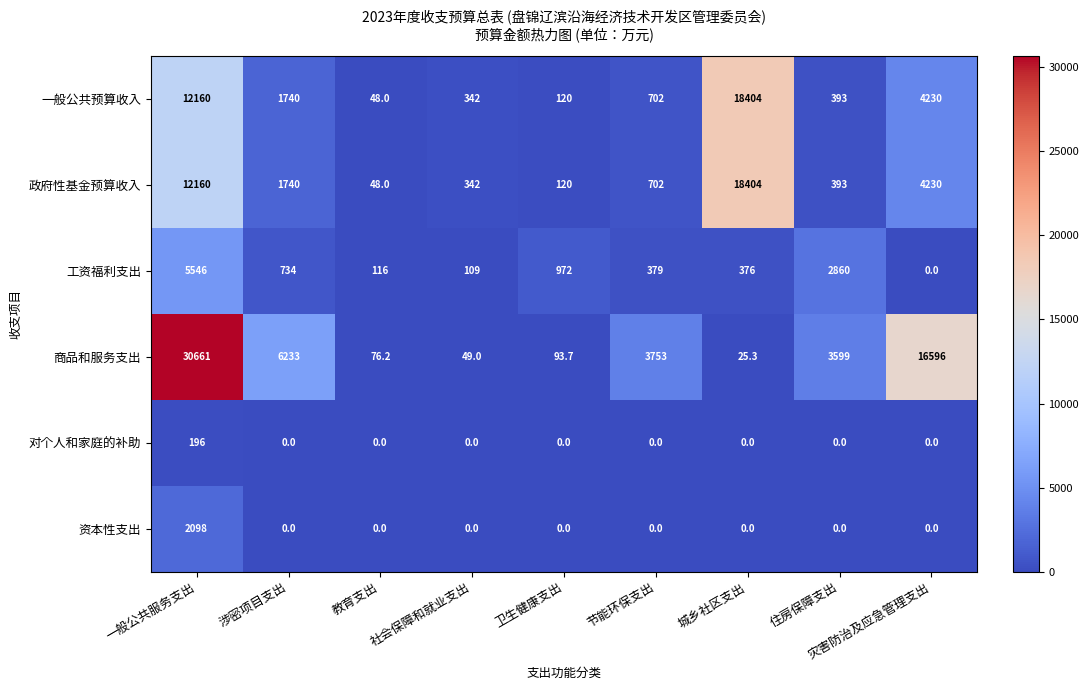

Is it true that 商品和服务支出 equals 6233.0 at 涉密项目支出?

True